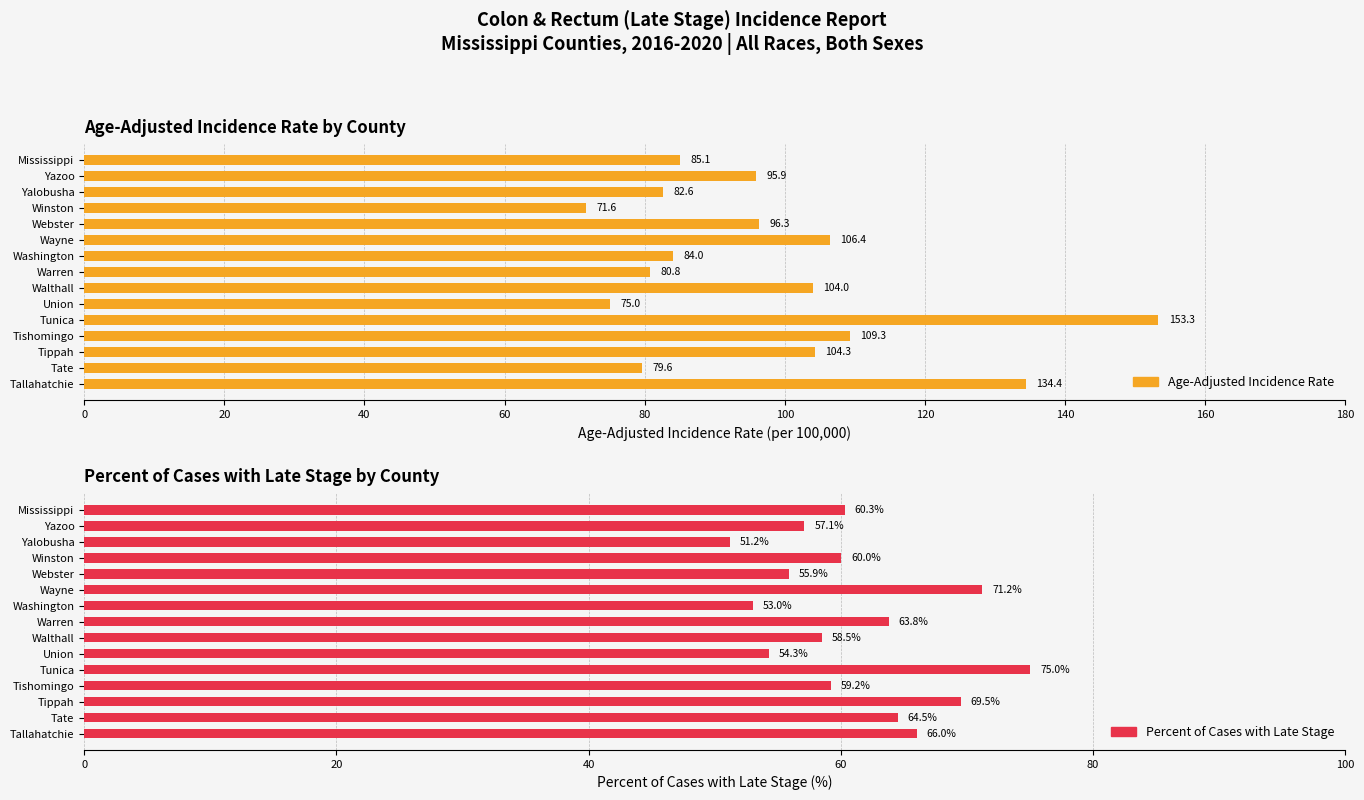

Are the bars horizontal?

Yes